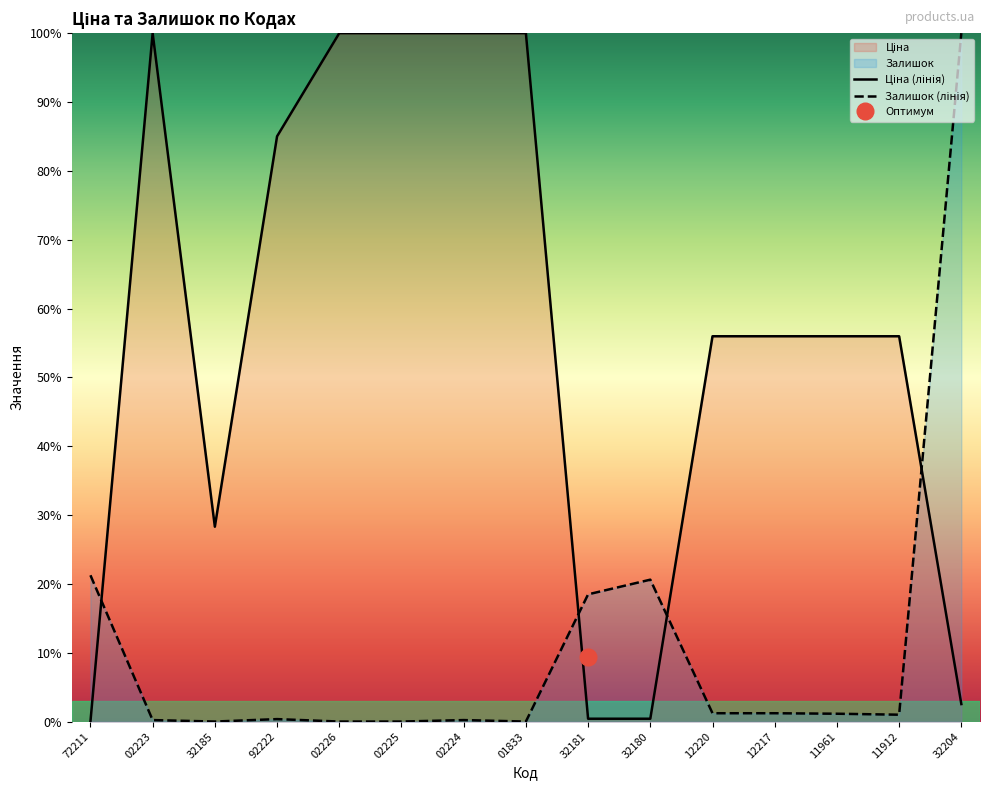

List the series in order of their overall mean, lowest first.

Залишок (лінія), Ціна (лінія)